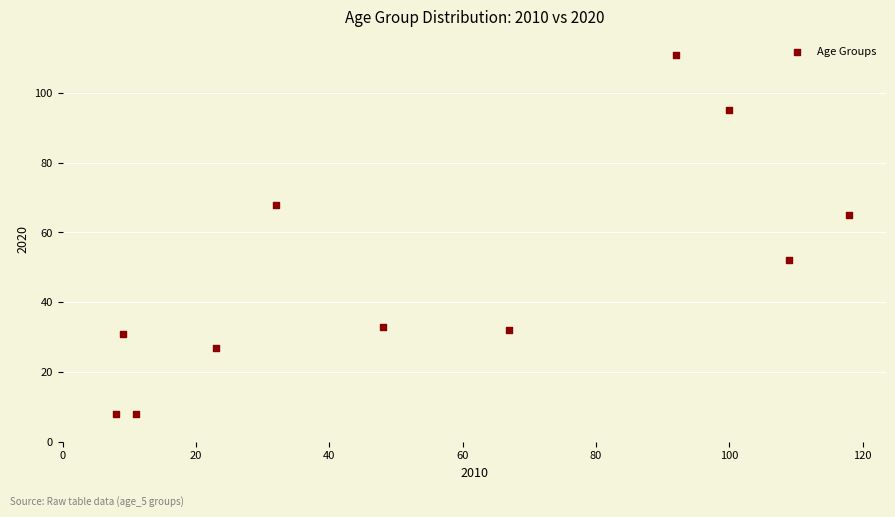

What is the range of X values (max minus min)?

110